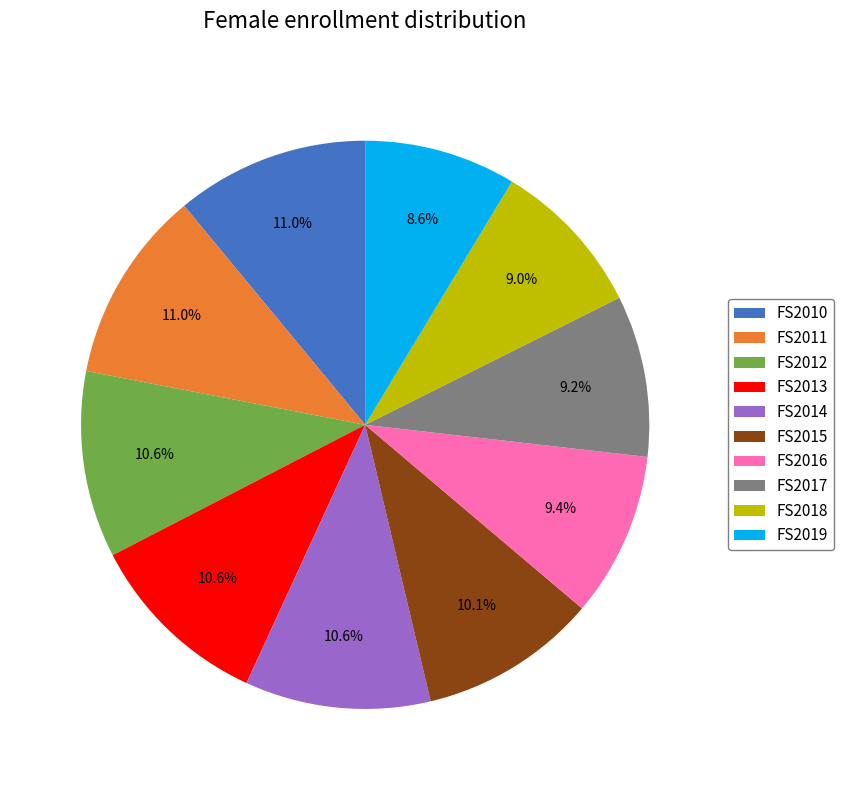

What is the ratio of the value at FS2011 to the value at FS2010?

1.0